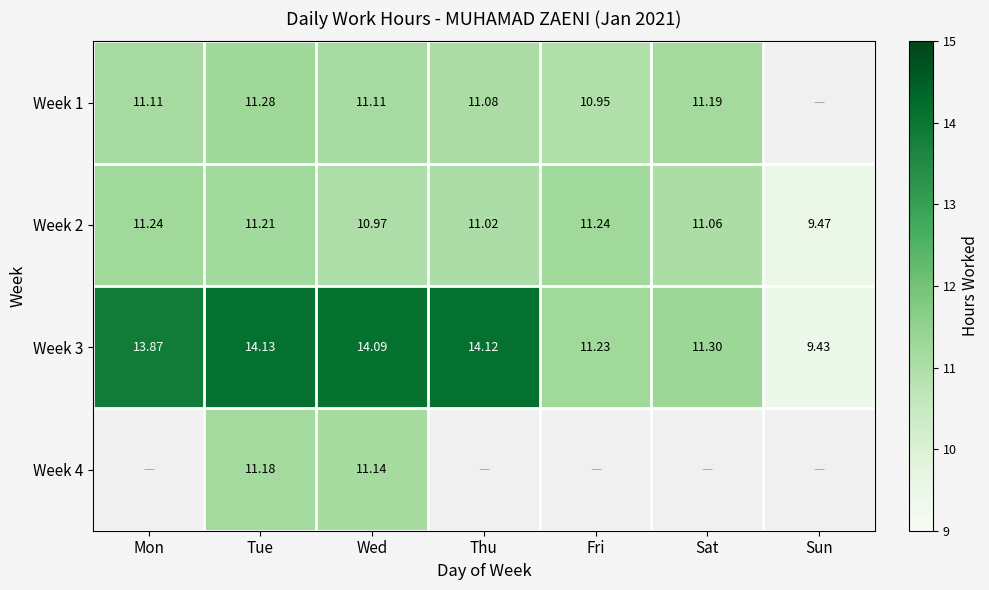

What is the total value across all series at Sat?

33.5